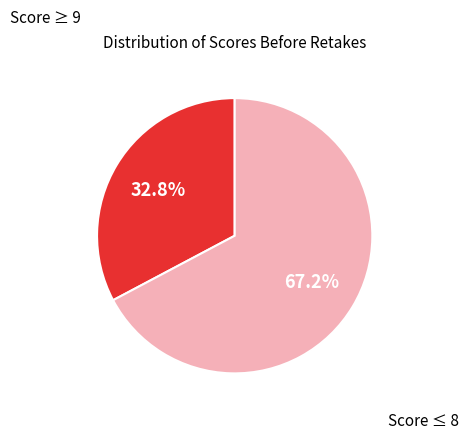

Is there a majority slice in this chart?

Yes